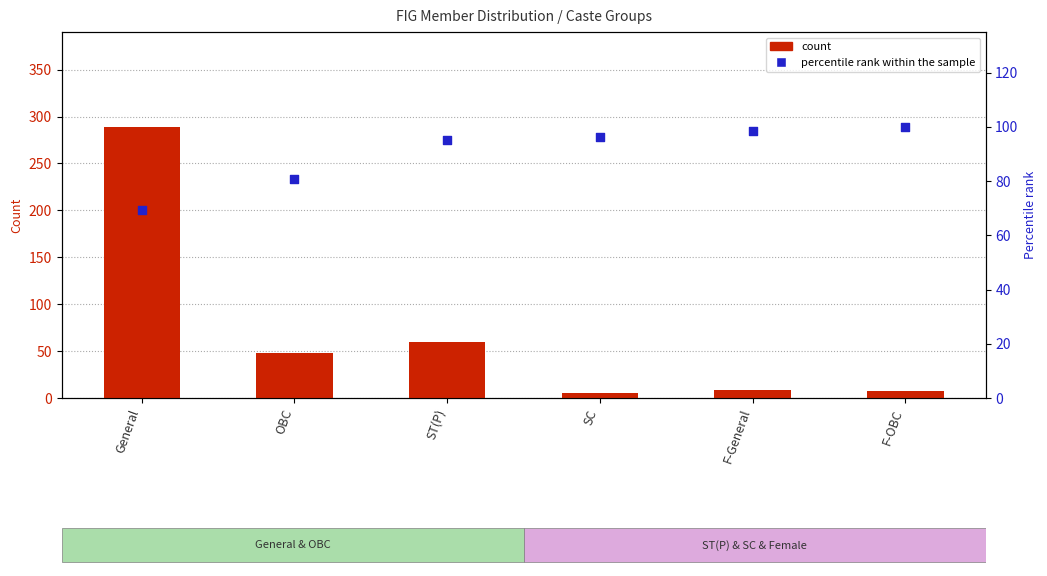

At which category is the sum across all series the highest?

General